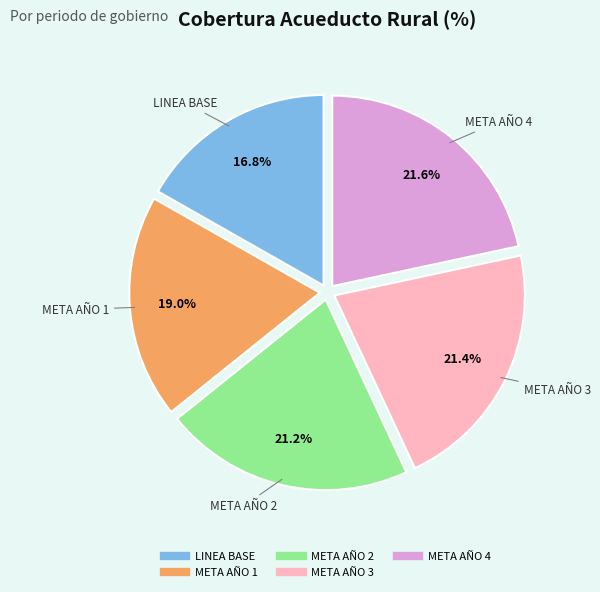

Count the number of slices in the pie.

5